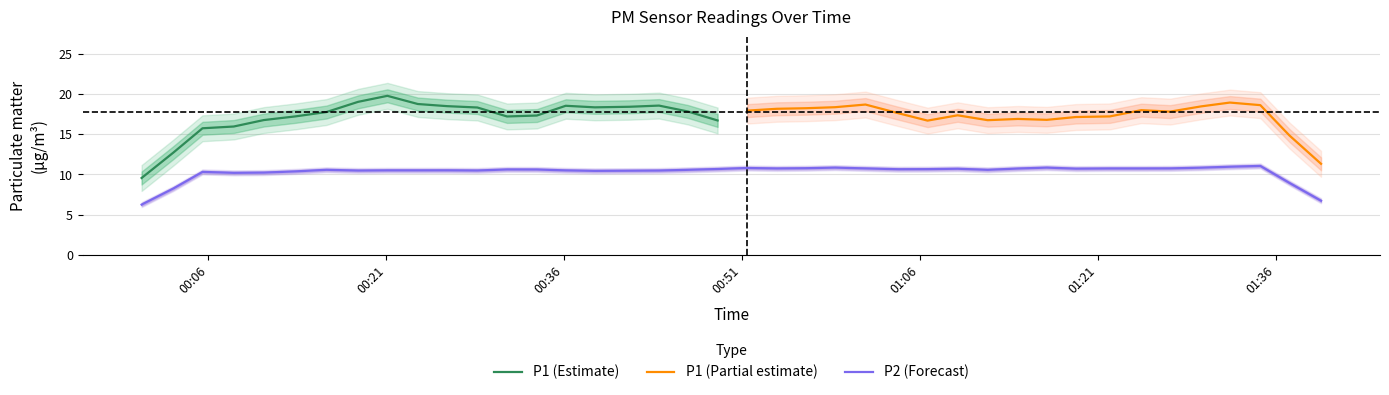

What is the highest value of the P1 (Estimate) series?

19.8